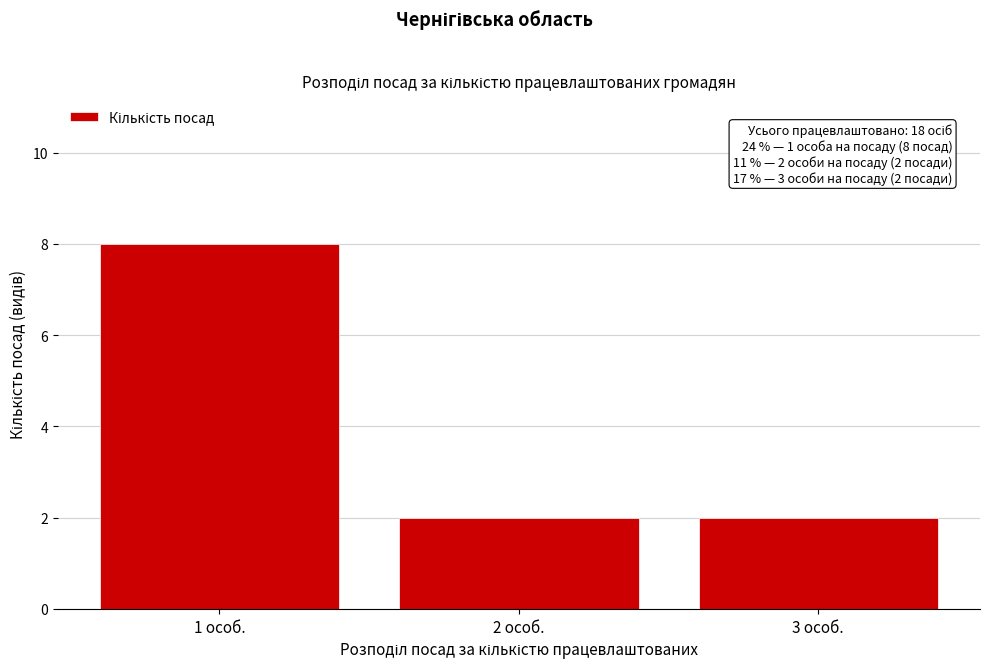

Reading left to right, extract all data points from this chart.

8	2	2